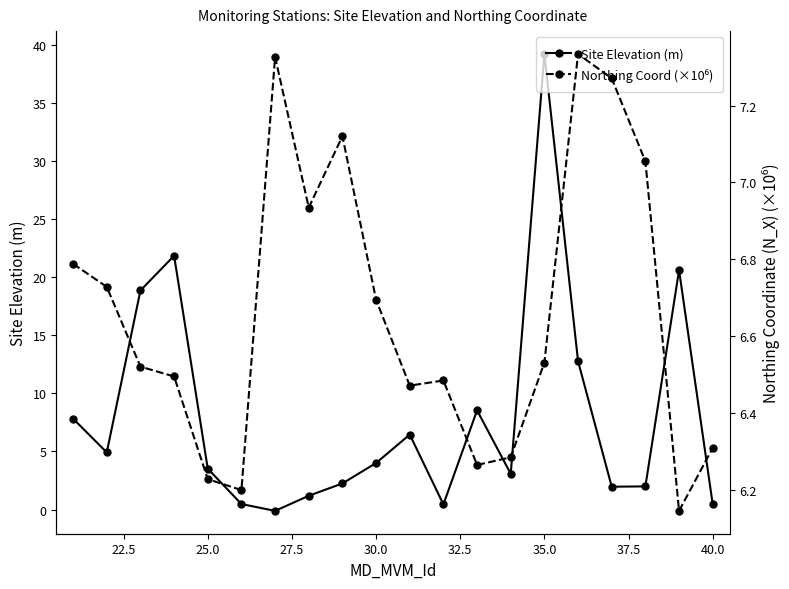

What are all the series names shown in the legend?

Site Elevation (m), Northing Coord (×10⁶)